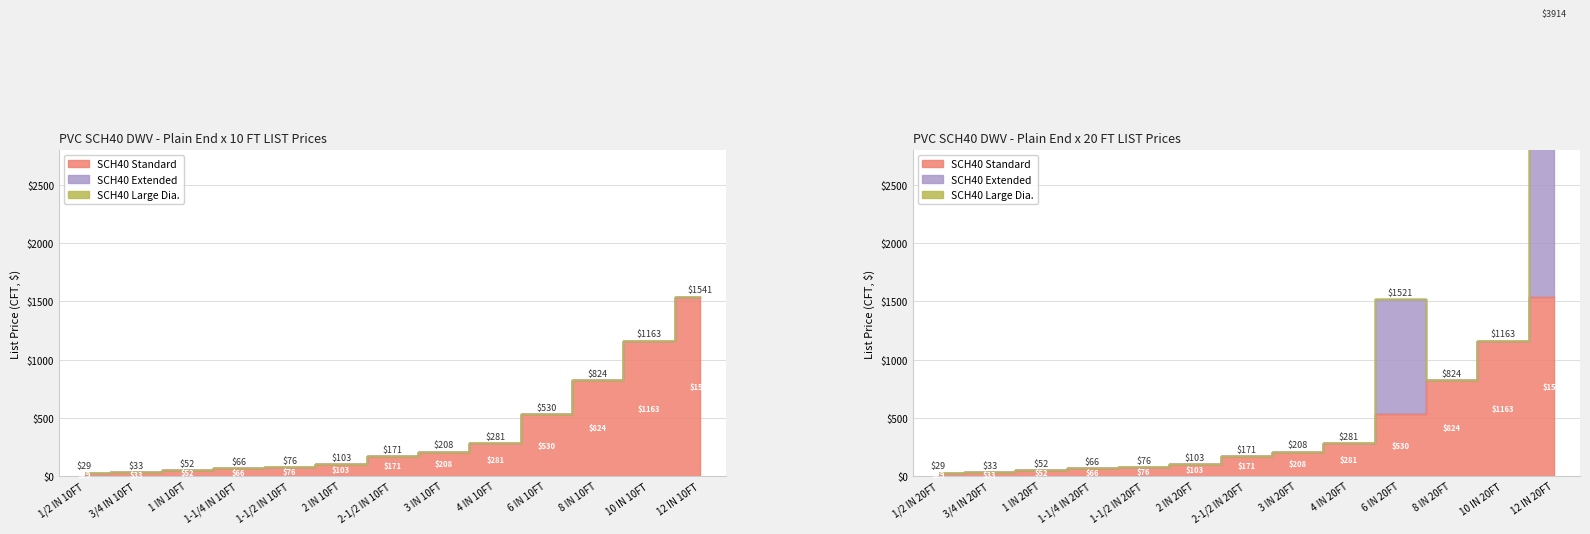

True or false: 20 FT PE (LIST) has more than 2 points higher than both neighbors.

False